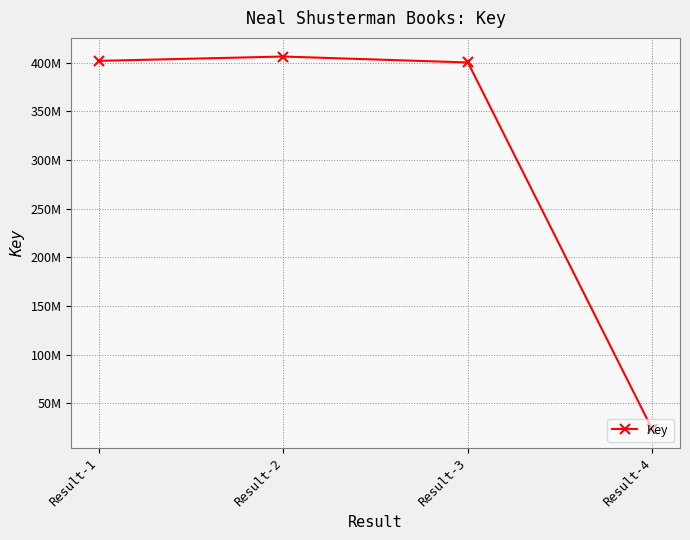

The chart shows a value of 23144728 at Result-4. True or false?

True